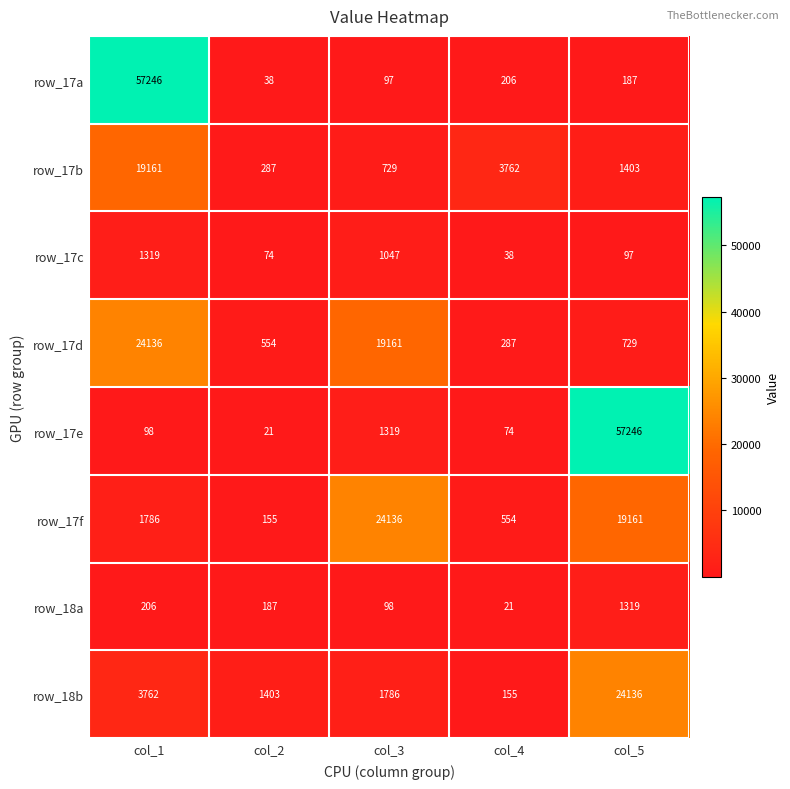

Is the value of row_17e at col_5 greater than the value of row_17b at col_2?

Yes